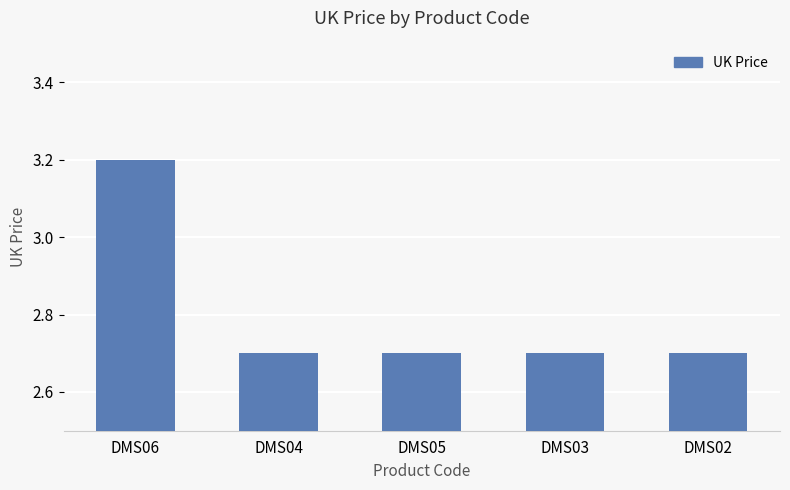

What is the smallest value displayed?

2.7